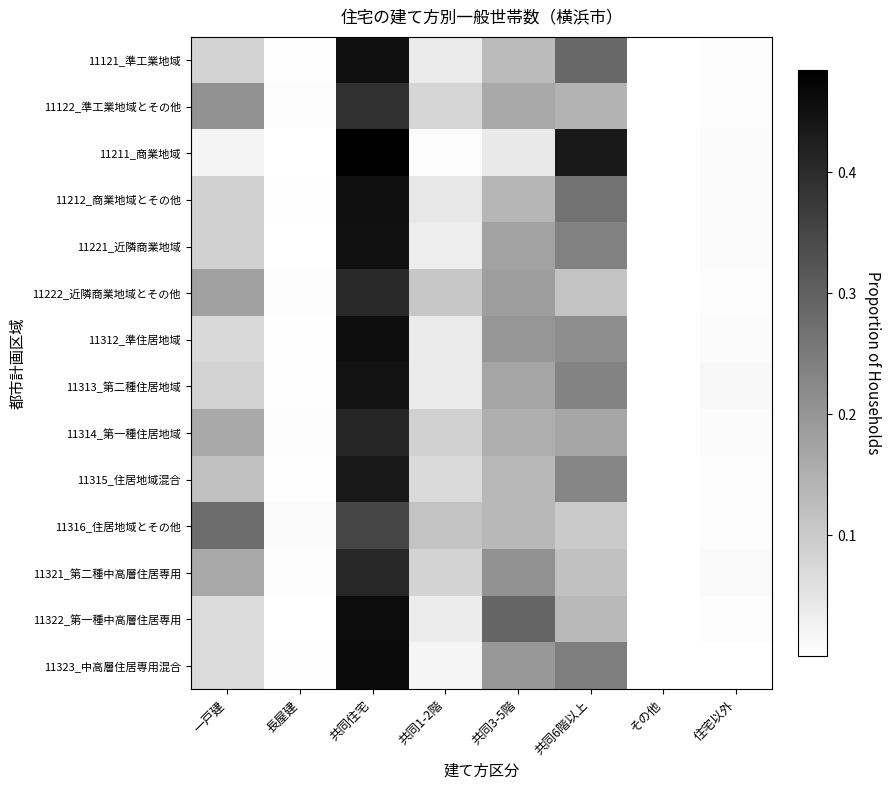

Count the number of categories in the chart.

8